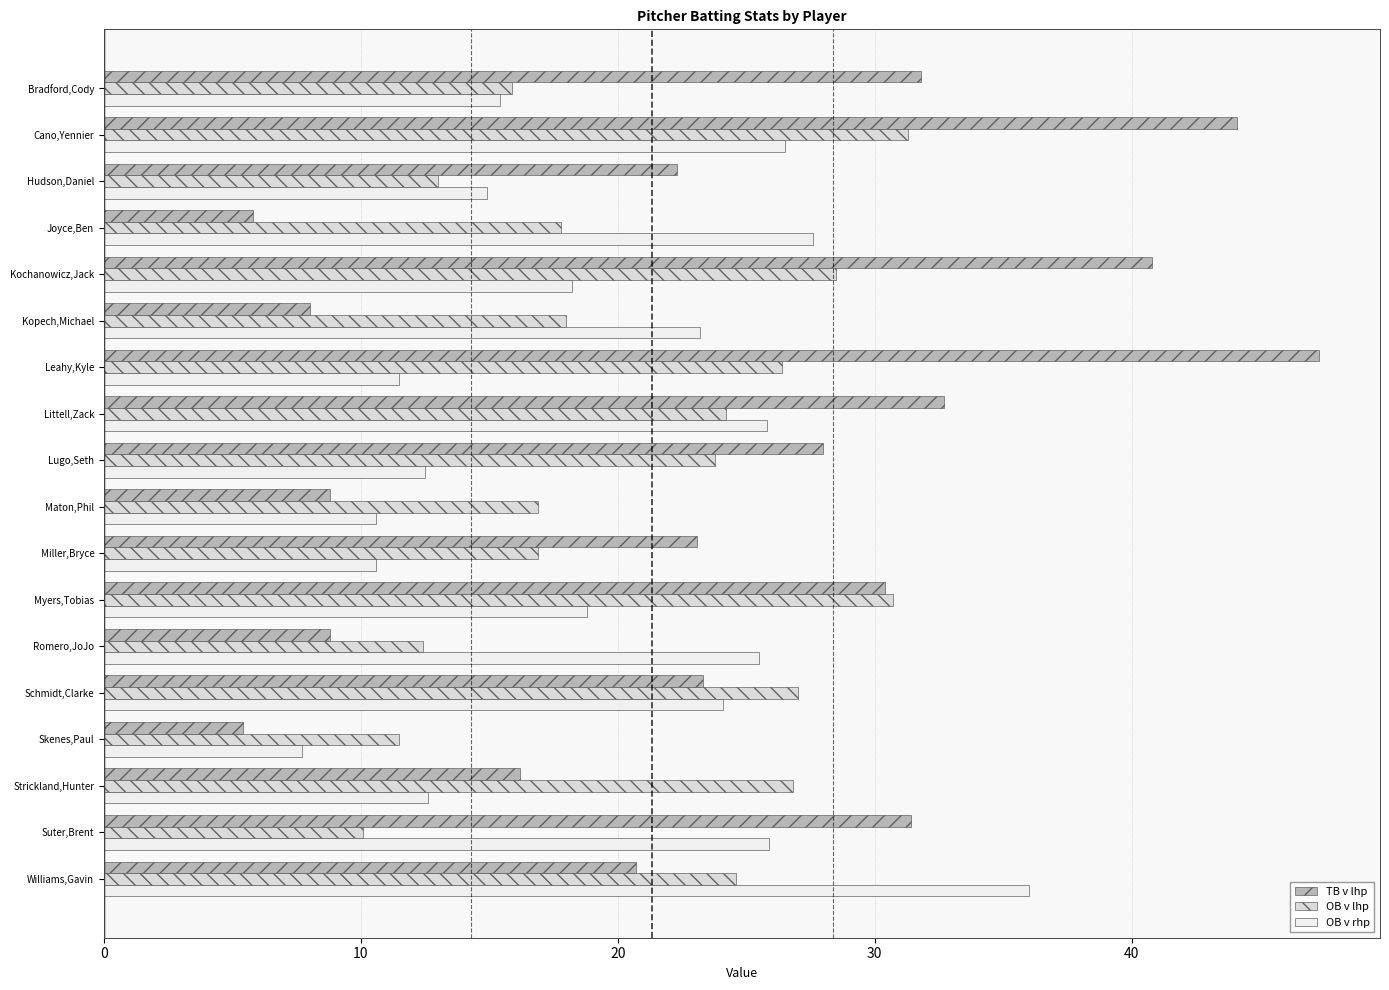

Is the value of OB v rhp at Bradford,Cody greater than the value of OB v lhp at Romero,JoJo?

Yes